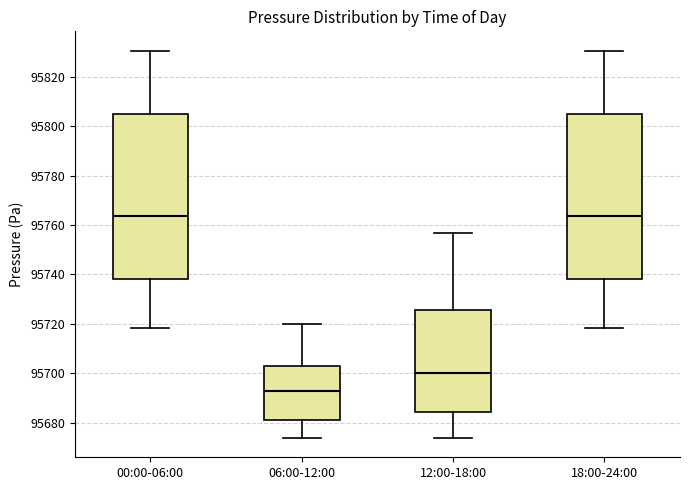

Reading left to right, transcribe this box plot: for each box, give where its median line is, the range the box spans, and where its two whiskers end, as read against the y-axis. The values are not printed on the chart, so give them approximately, as read against the axis.

00:00-06:00: median 95764, box 95738 to 95804, whiskers 95718 to 95830
06:00-12:00: median 95692, box 95682 to 95702, whiskers 95674 to 95720
12:00-18:00: median 95700, box 95684 to 95726, whiskers 95674 to 95756
18:00-24:00: median 95764, box 95738 to 95804, whiskers 95718 to 95830